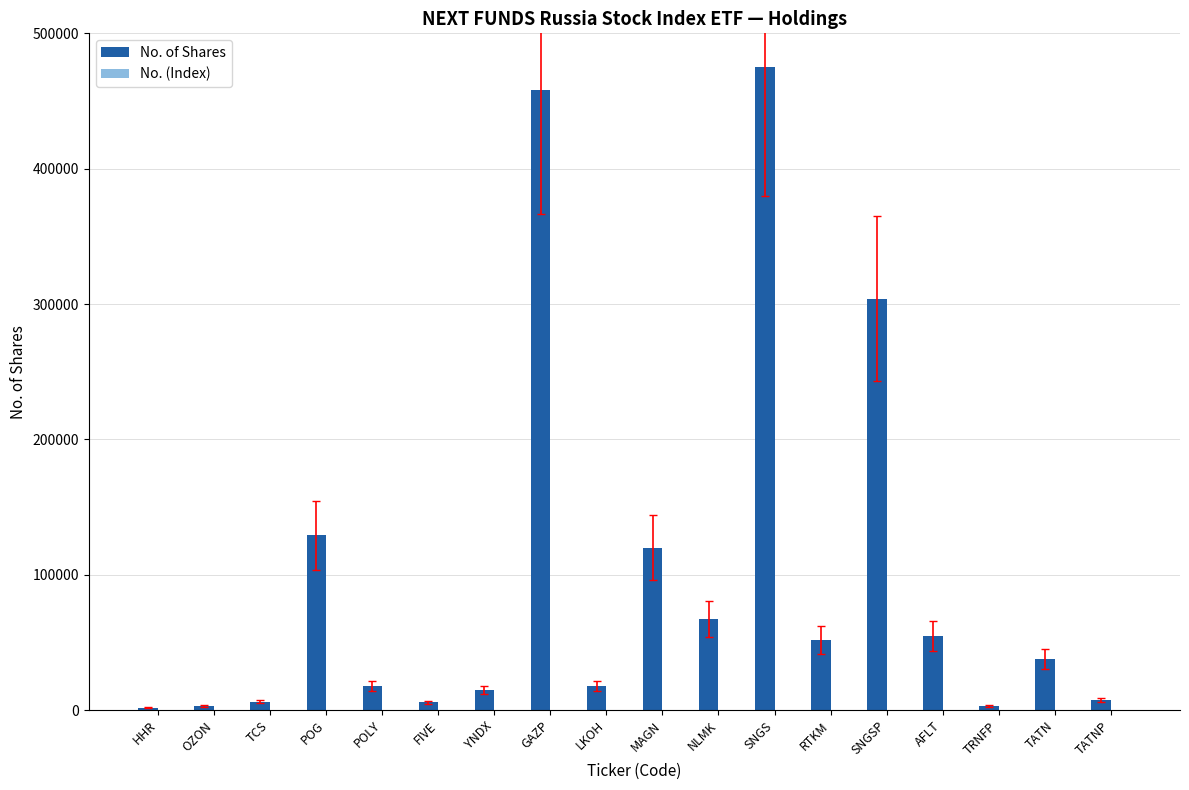

Read the No. of Shares value at HHR.

1640